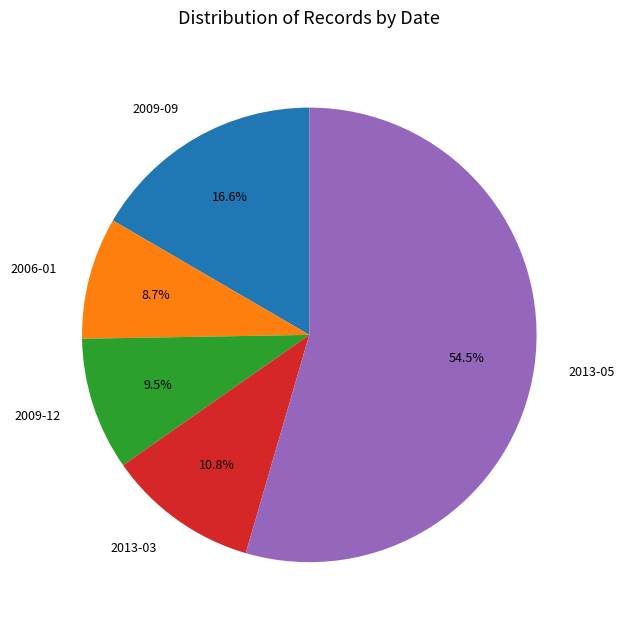

Between 2013-05 and 2013-03, which is larger?

2013-05